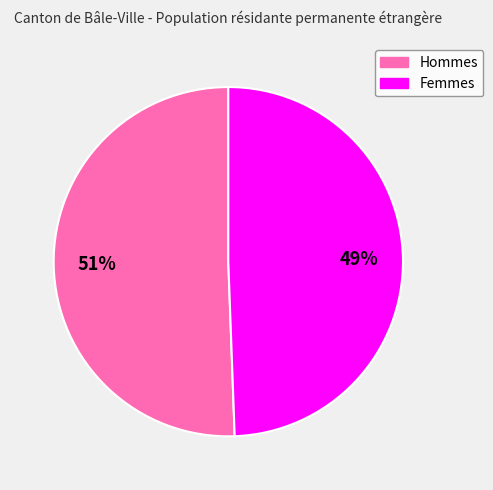

Between Femmes and Hommes, which is larger?

Hommes